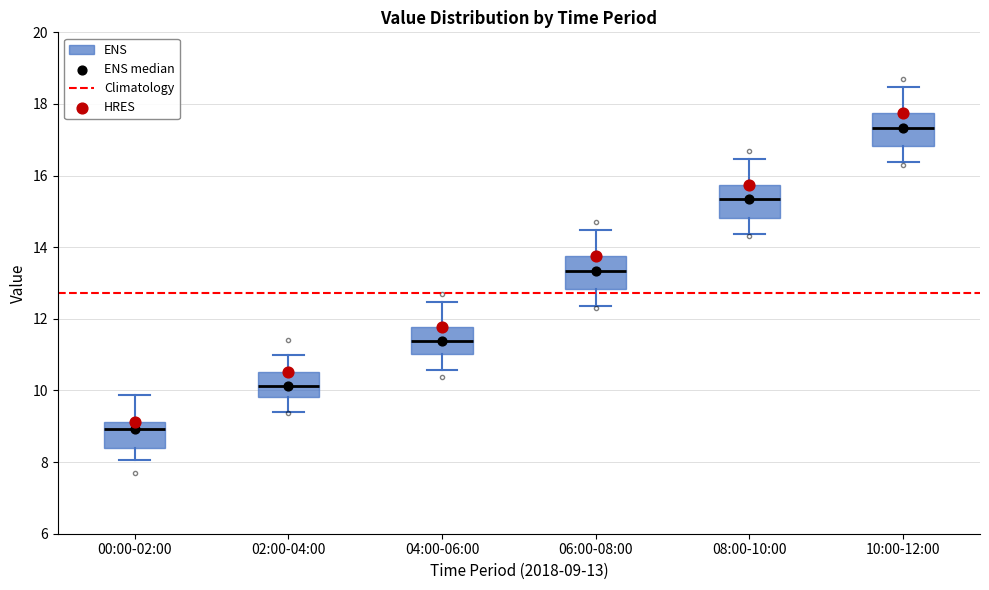

Reading left to right, transcribe this box plot: for each box, give where its median line is, the range the box spans, and where its two whiskers end, as read against the y-axis. The values are not printed on the chart, so give them approximately, as read against the axis.

00:00-02:00: median 9.0, box 8.4 to 9.2, whiskers 8.0 to 9.8
02:00-04:00: median 10.2, box 9.8 to 10.6, whiskers 9.4 to 11.0
04:00-06:00: median 11.4, box 11.0 to 11.8, whiskers 10.6 to 12.4
06:00-08:00: median 13.4, box 12.8 to 13.8, whiskers 12.4 to 14.4
08:00-10:00: median 15.4, box 14.8 to 15.8, whiskers 14.4 to 16.4
10:00-12:00: median 17.4, box 16.8 to 17.8, whiskers 16.4 to 18.4